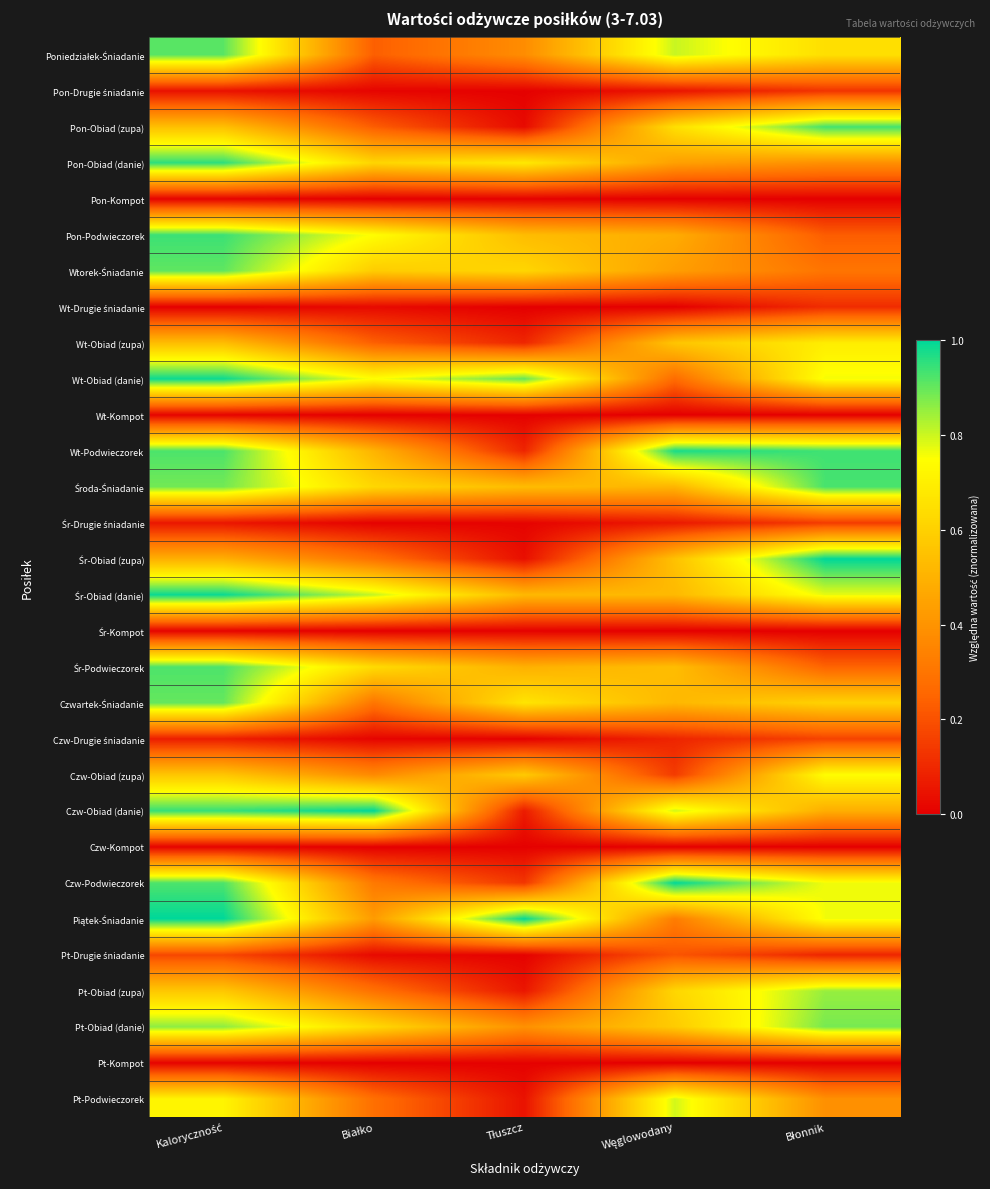

Rank the series by their maximum value, from lowest to highest.

Pon-Kompot, Wt-Kompot, Śr-Kompot, Czw-Kompot, Pt-Kompot, Wt-Drugie śniadanie, Pon-Drugie śniadanie, Śr-Drugie śniadanie, Czw-Drugie śniadanie, Pt-Drugie śniadanie, Wt-Obiad (zupa), Czw-Obiad (zupa), Pt-Podwieczorek, Pt-Obiad (zupa), Pt-Obiad (danie), Czwartek-Śniadanie, Wtorek-Śniadanie, Poniedziałek-Śniadanie, Śr-Podwieczorek, Środa-Śniadanie, Pon-Obiad (zupa), Pon-Podwieczorek, Pon-Obiad (danie), Wt-Podwieczorek, Wt-Obiad (danie), Śr-Obiad (danie), Śr-Obiad (zupa), Czw-Obiad (danie), Czw-Podwieczorek, Piątek-Śniadanie